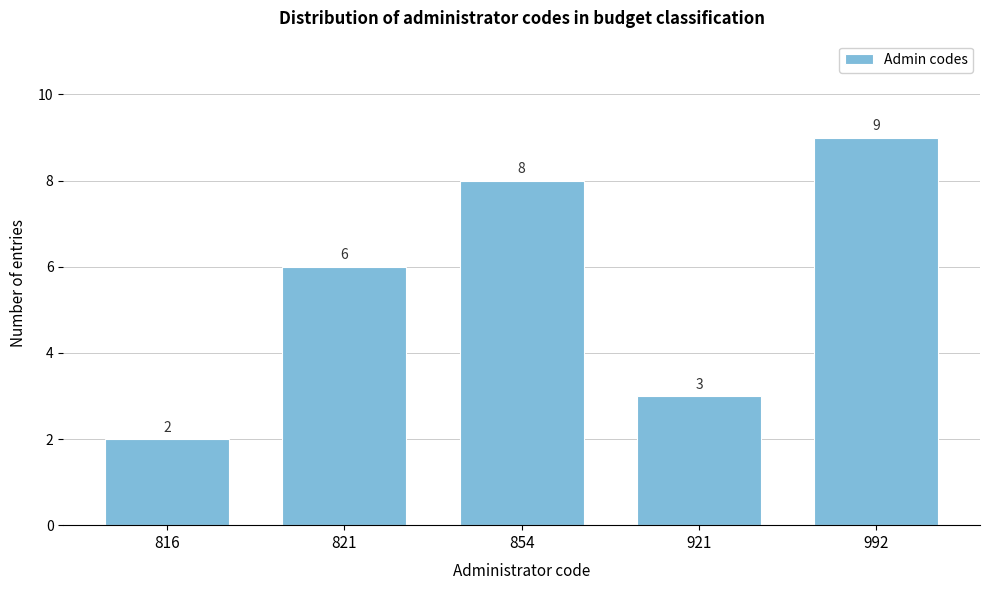

Reading left to right, transcribe all the data shown in this chart.

816=2	821=6	854=8	921=3	992=9